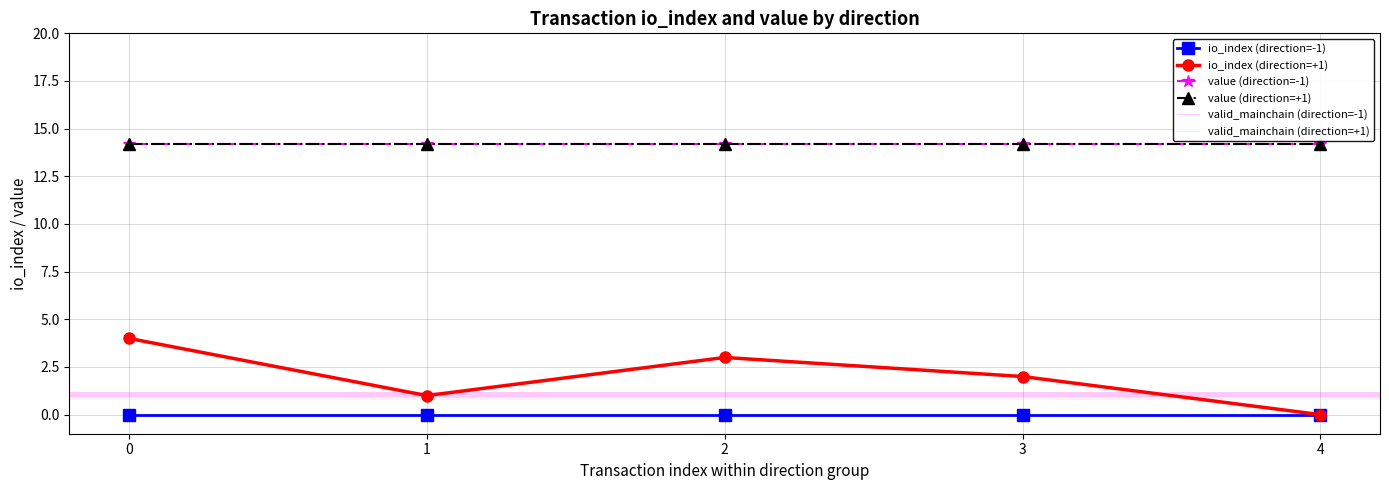

The io_index (direction=-1) series shows 0.0 at 3. True or false?

True